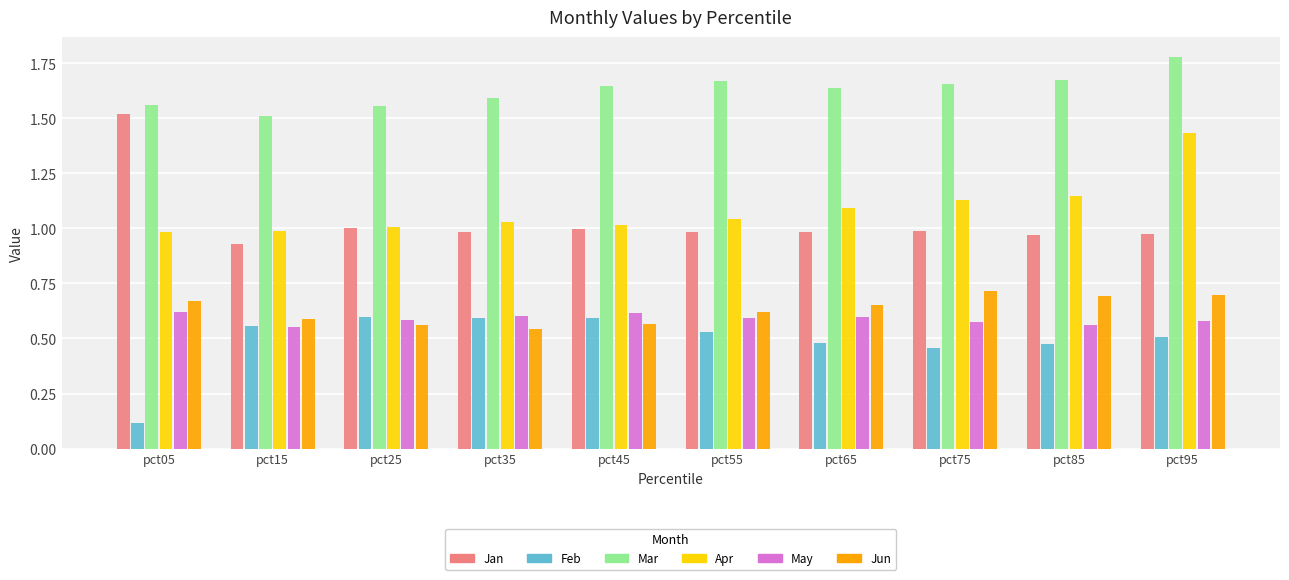

Which category has the lowest value across all series?

pct05